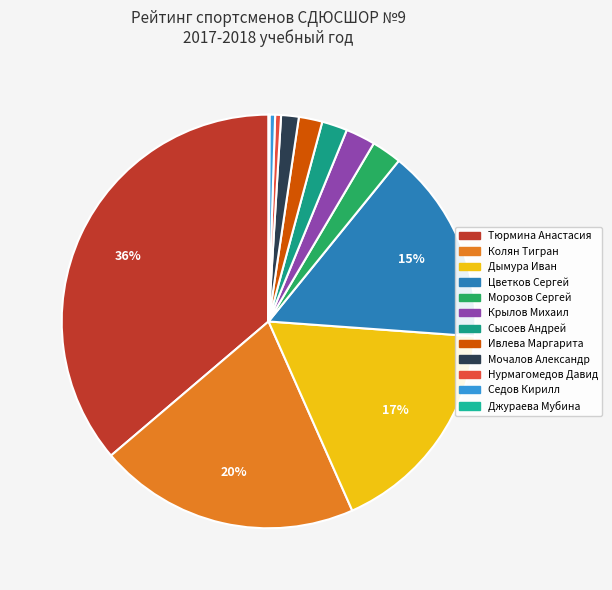

Rank the categories by value from highest to lowest.

Тюрмина Анастасия, Колян Тигран, Дымура Иван, Цветков Сергей, Морозов Сергей, Крылов Михаил, Сысоев Андрей, Ивлева Маргарита, Мочалов Александр, Нурмагомедов Давид, Седов Кирилл, Джураева Мубина